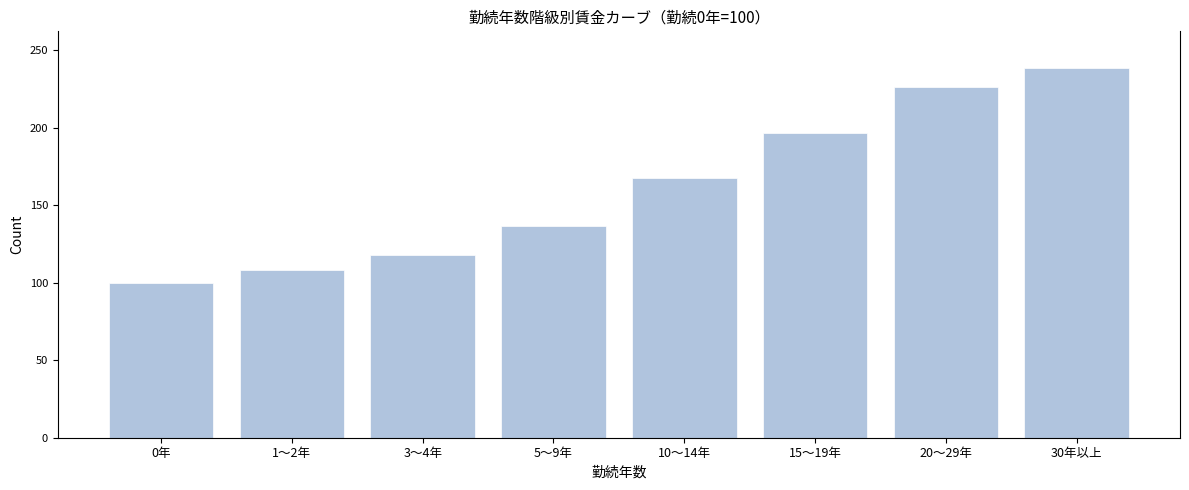

Reading left to right, extract all data points from this chart.

100.0	108.2	117.7	136.3	167.2	196.2	226.4	238.2